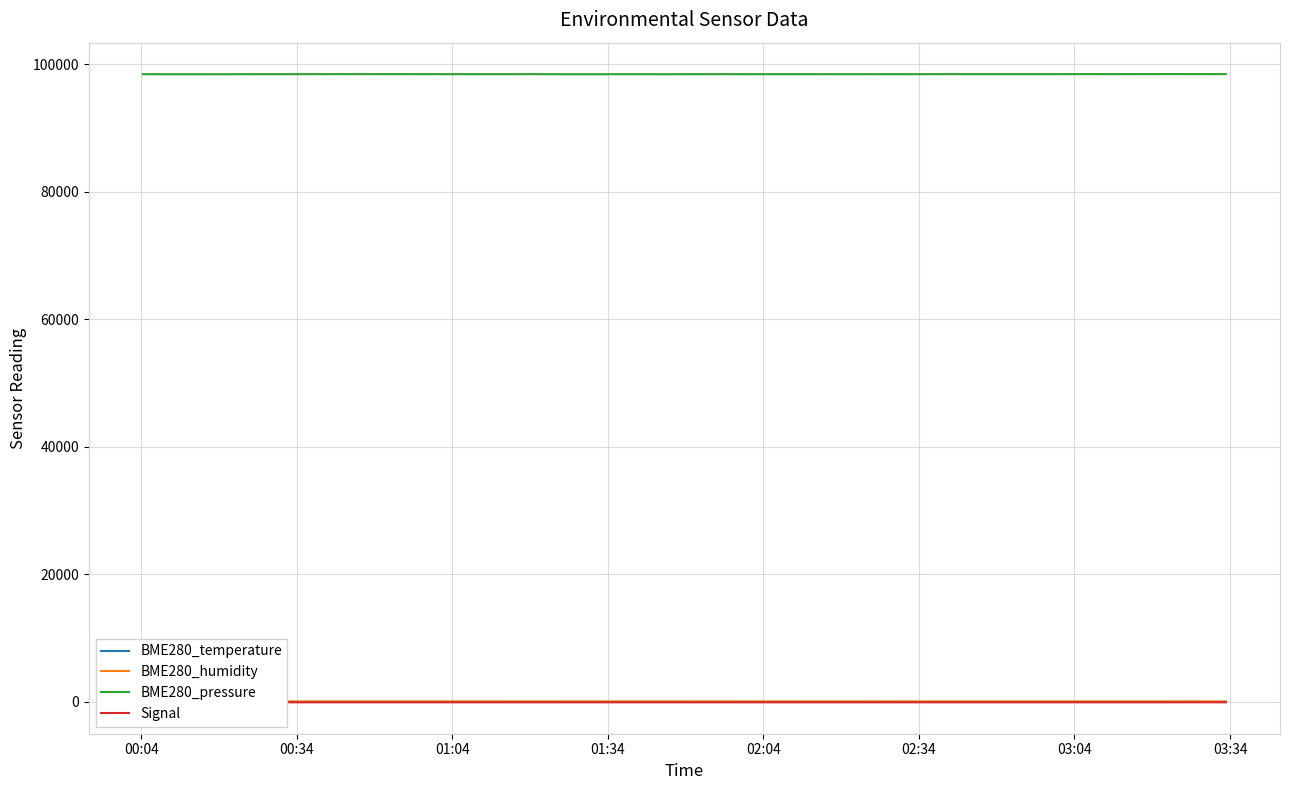

True or false: Signal and BME280_pressure intersect in this chart.

False